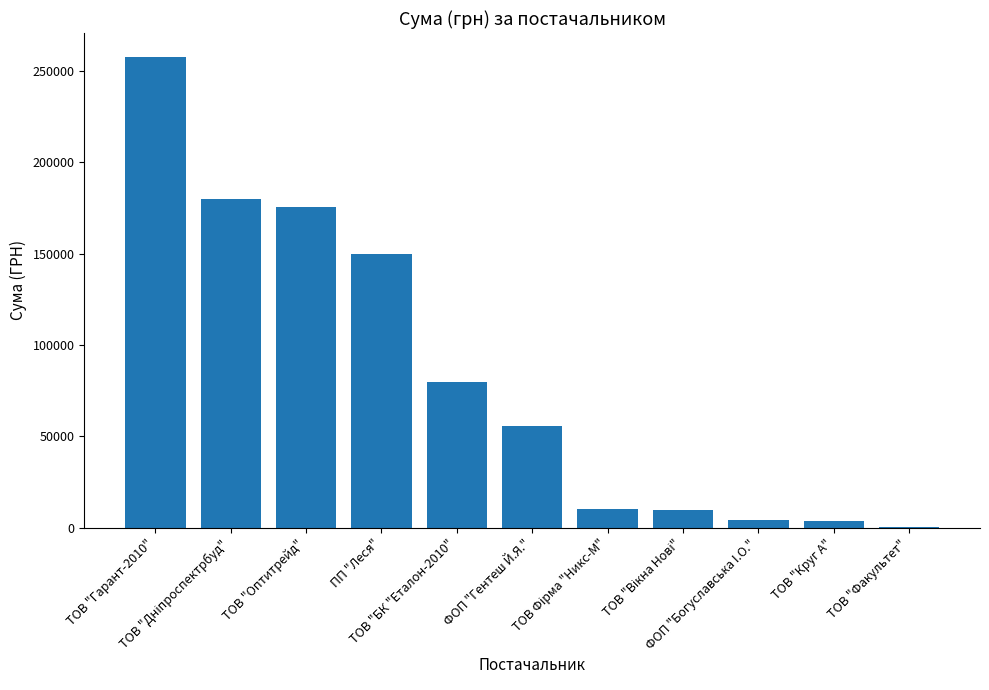

What is the greatest value displayed?

257856.4